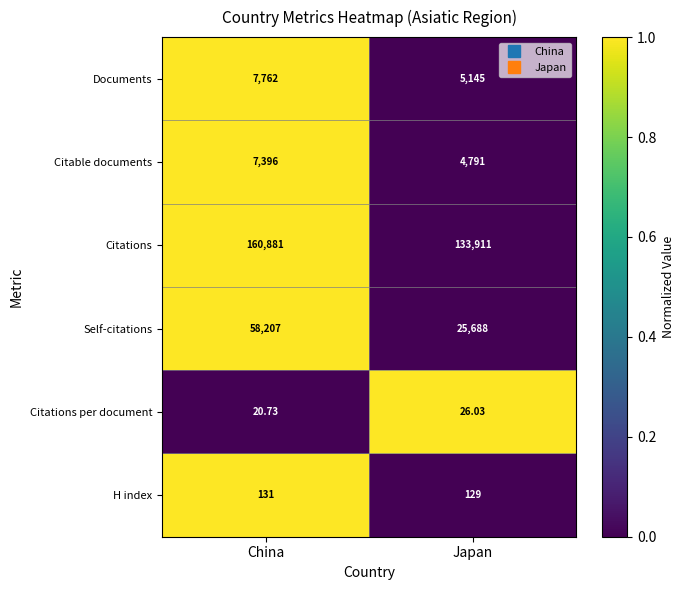

Is the value of H index at Japan greater than the value of Citable documents at China?

No